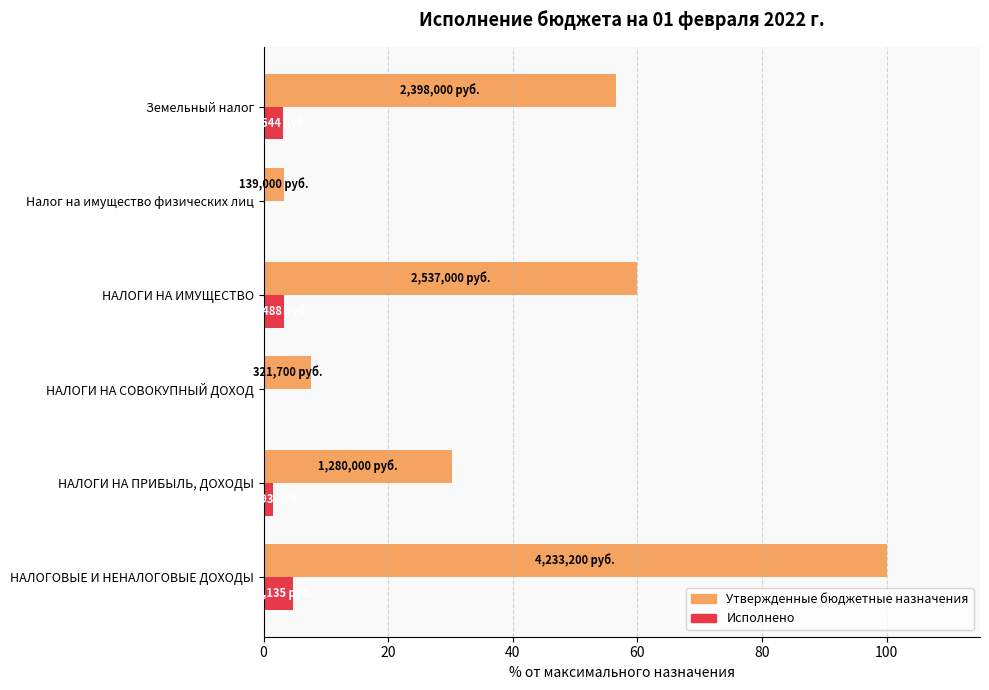

What is the approximate value of Исполнено at Земельный налог?

3.1